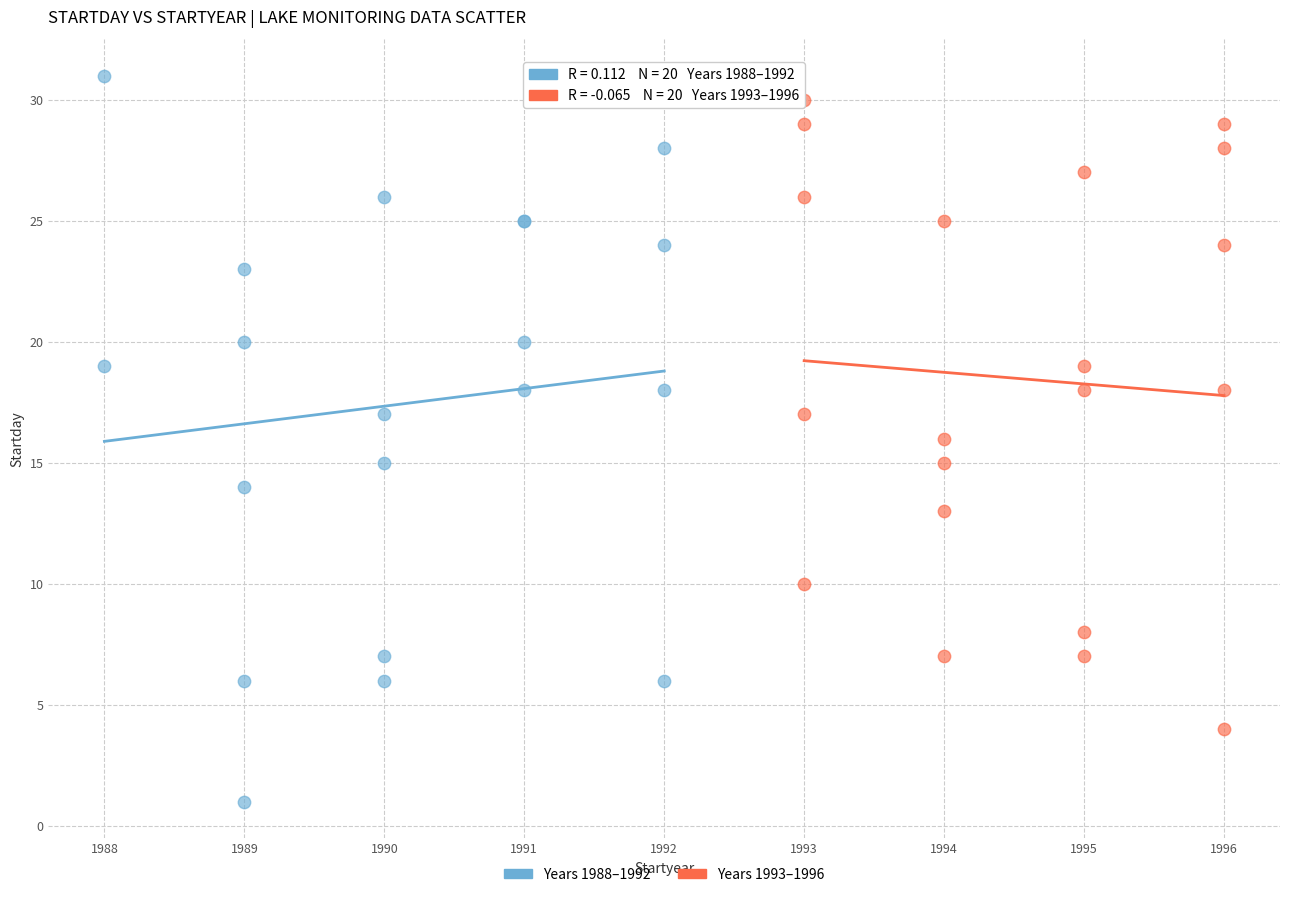

Which series contains the lowest Y value?

Years 1988–1992